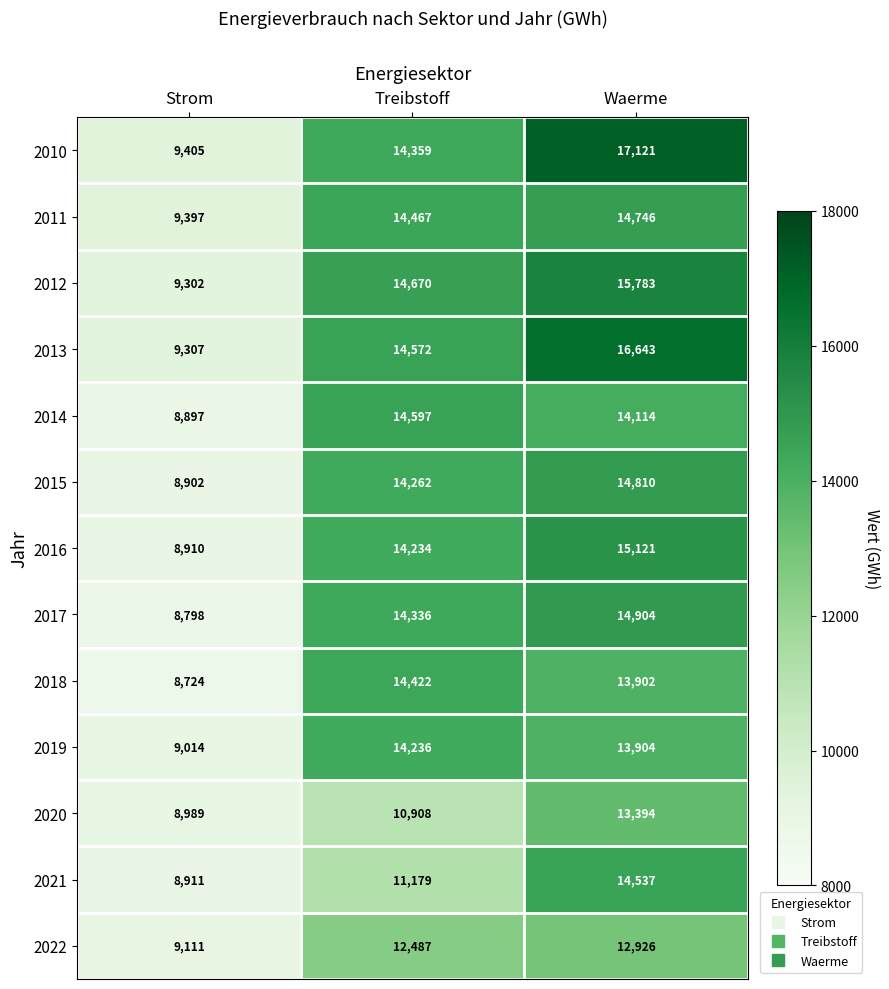

Is the value of 2010 at Treibstoff greater than the value of 2018 at Strom?

Yes